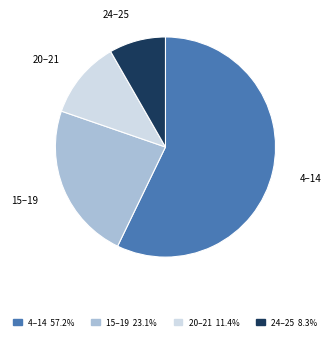

Does any single category account for the majority?

Yes